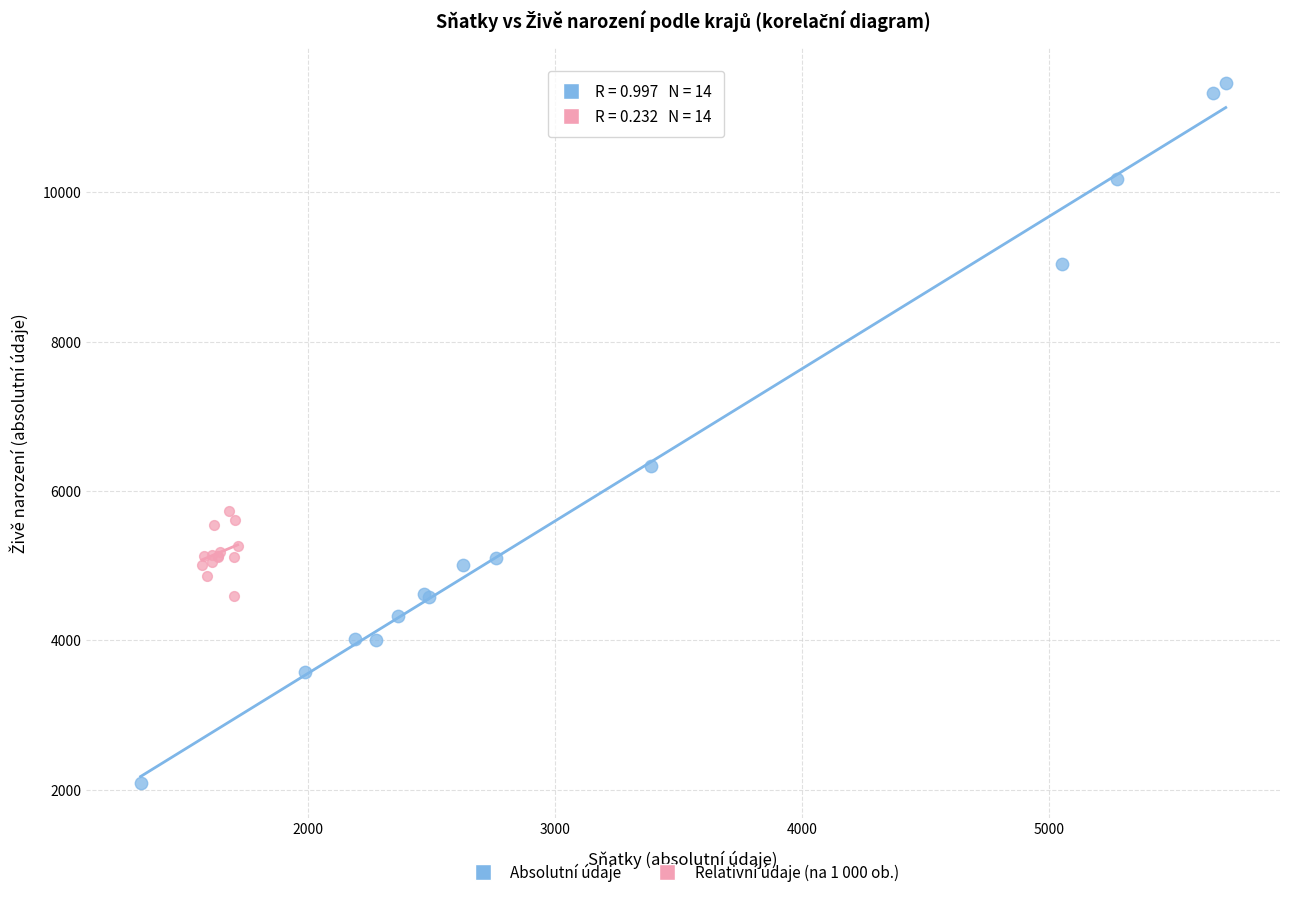

Which series has the largest Y range (max minus min)?

Absolutní údaje